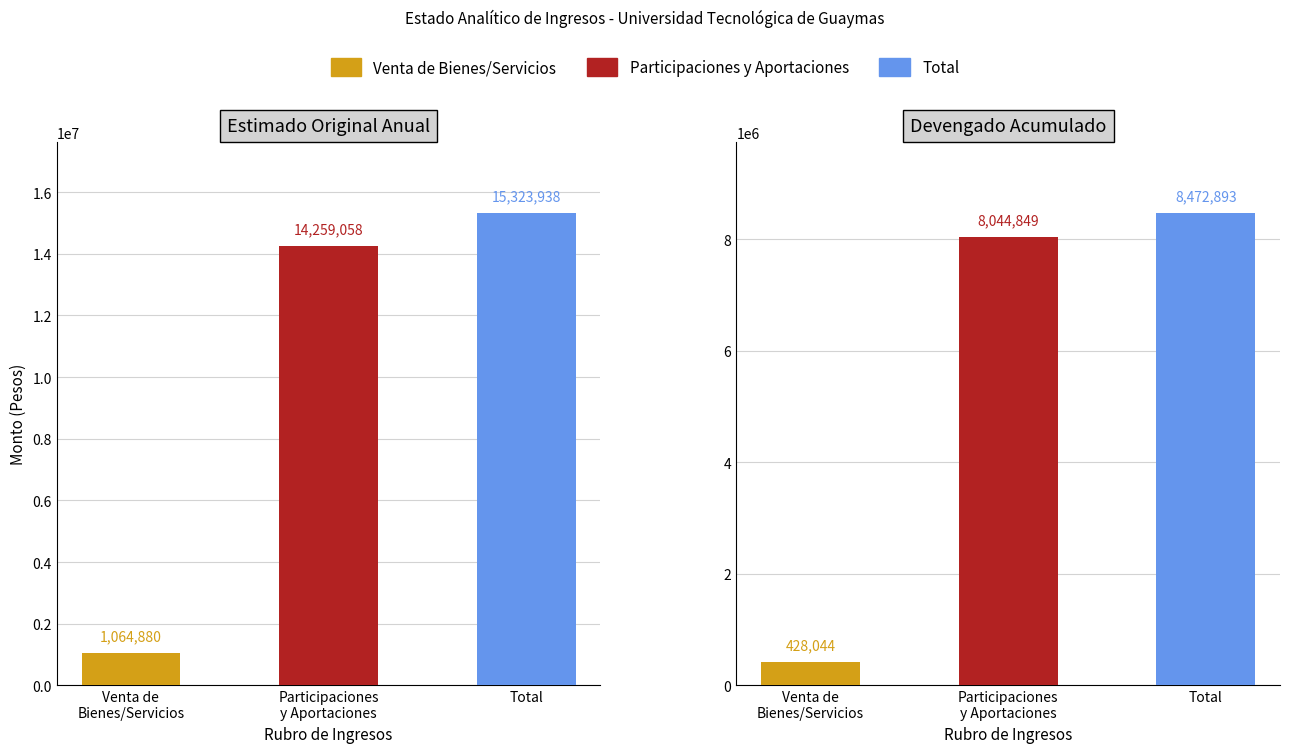

What is the label of the 3rd bar from the left?

Total